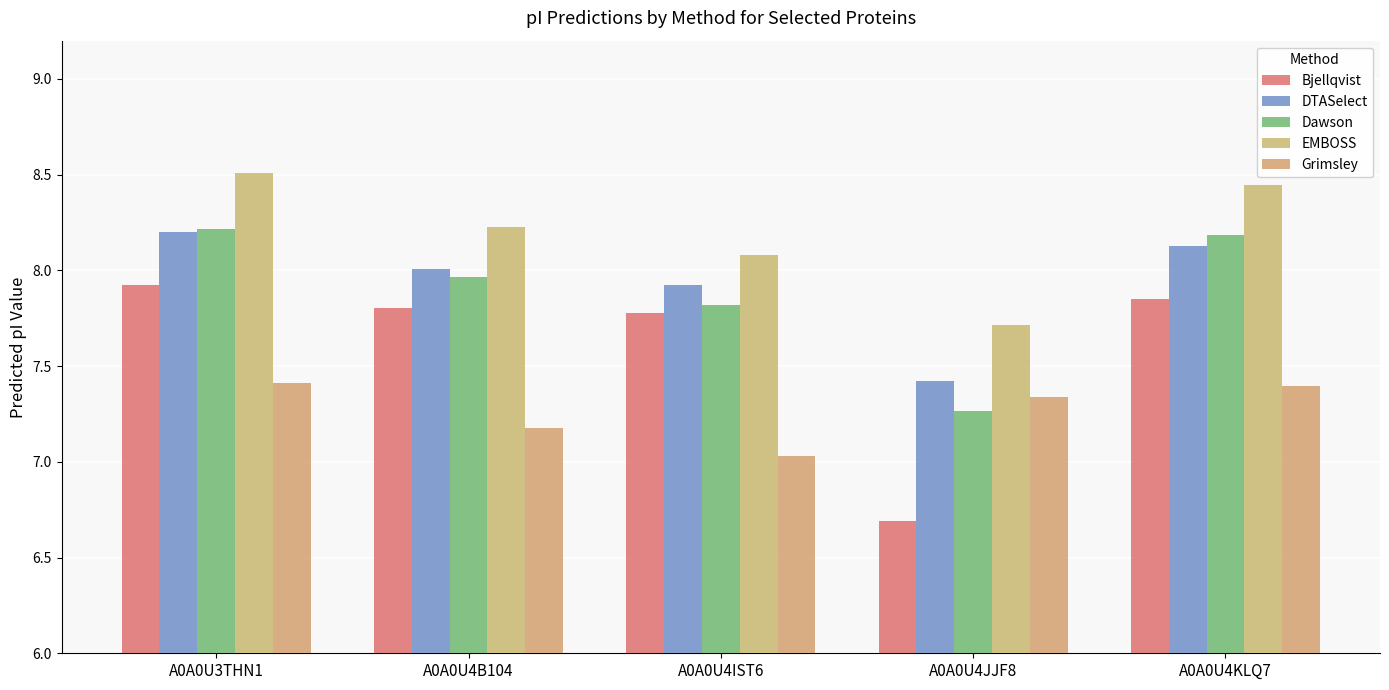

Which series has the largest total across all categories?

EMBOSS